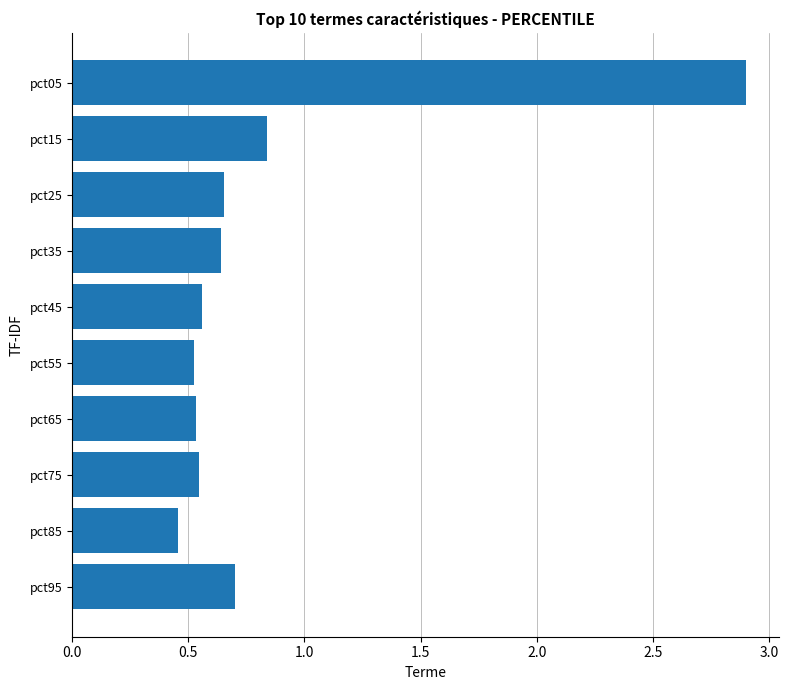

True or false: the data shows 0.6 at pct85.

False